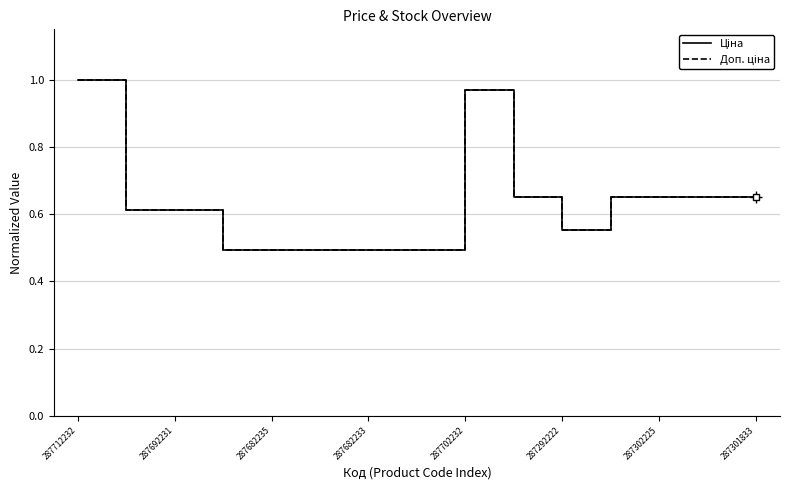

At which category does the chart reach its peak across all series?

287712232